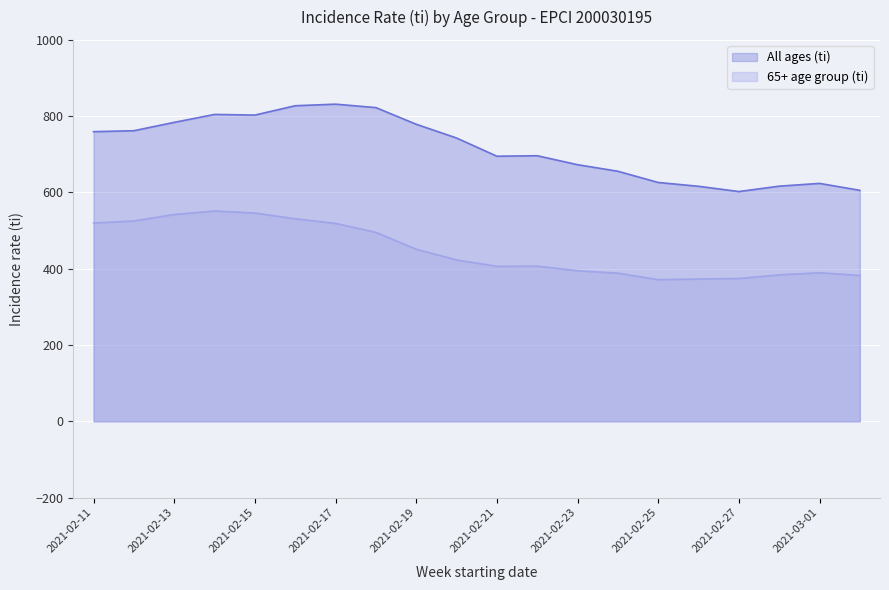

At which label does All ages (ti) first exceed 742?

2021-02-11